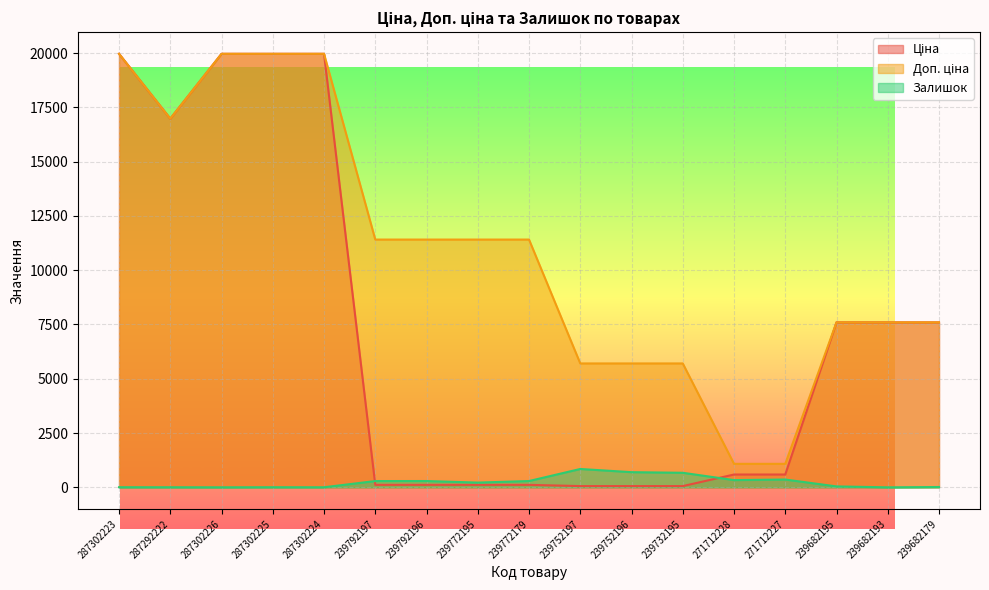

What are all the series names shown in the legend?

Ціна, Доп. ціна, Залишок